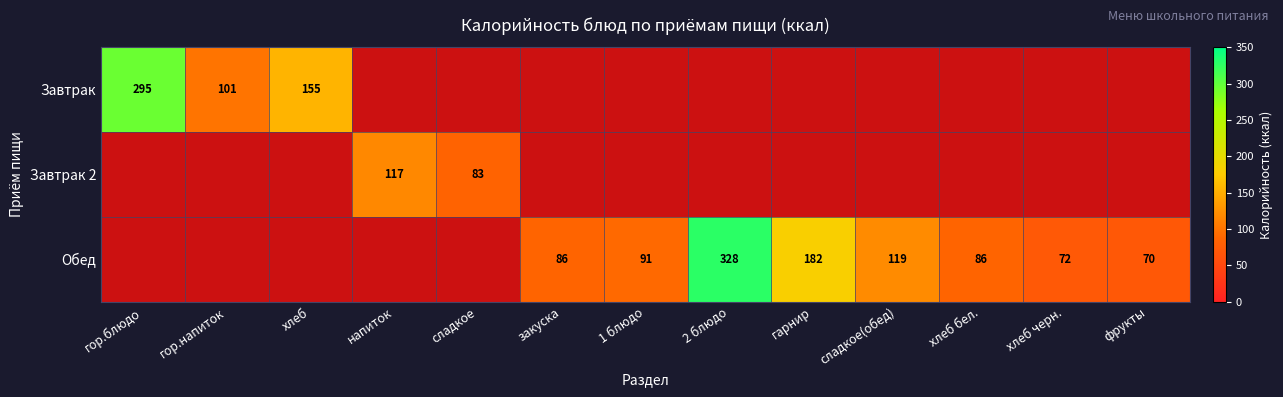

How many data points does each series have?

13